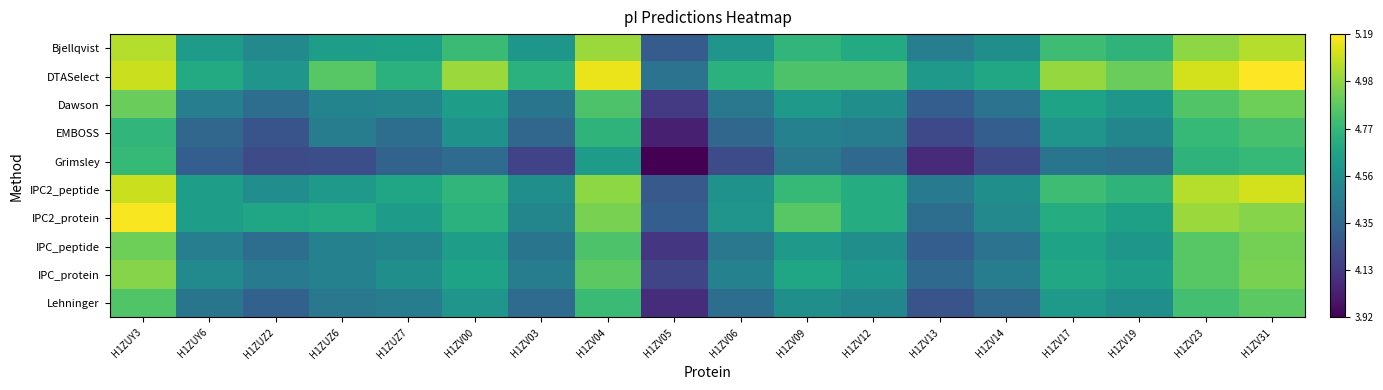

What is the minimum value shown in the chart?

3.9